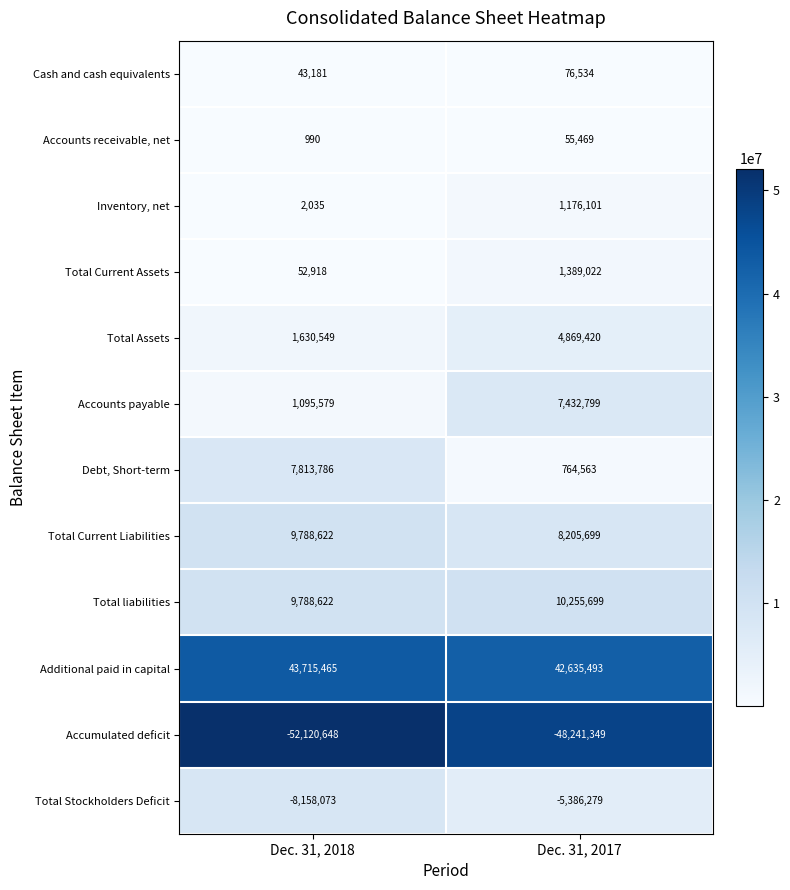

What is the difference between the Additional paid in capital values at Dec. 31, 2018 and Dec. 31, 2017?

1079972